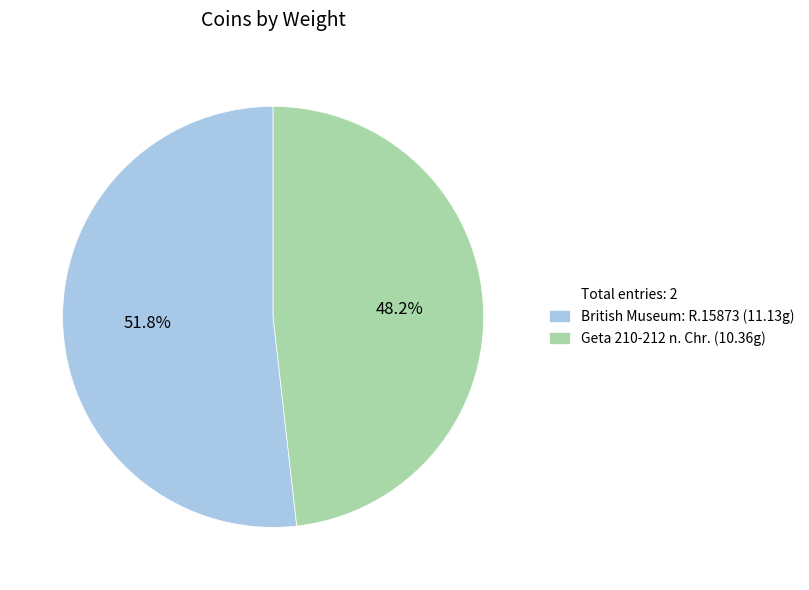

Is there any slice that represents more than half of the pie?

Yes